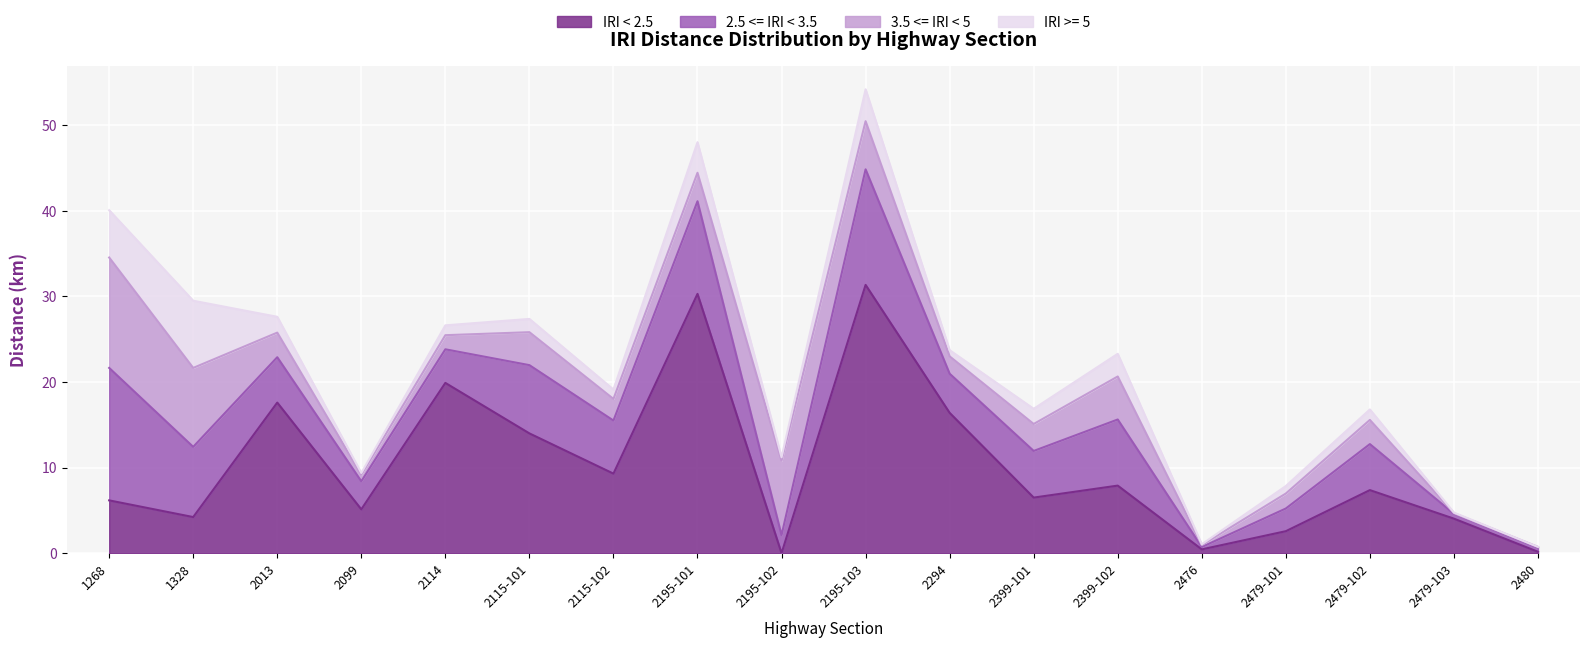

Does the chart display data point markers on the line(s)?

No